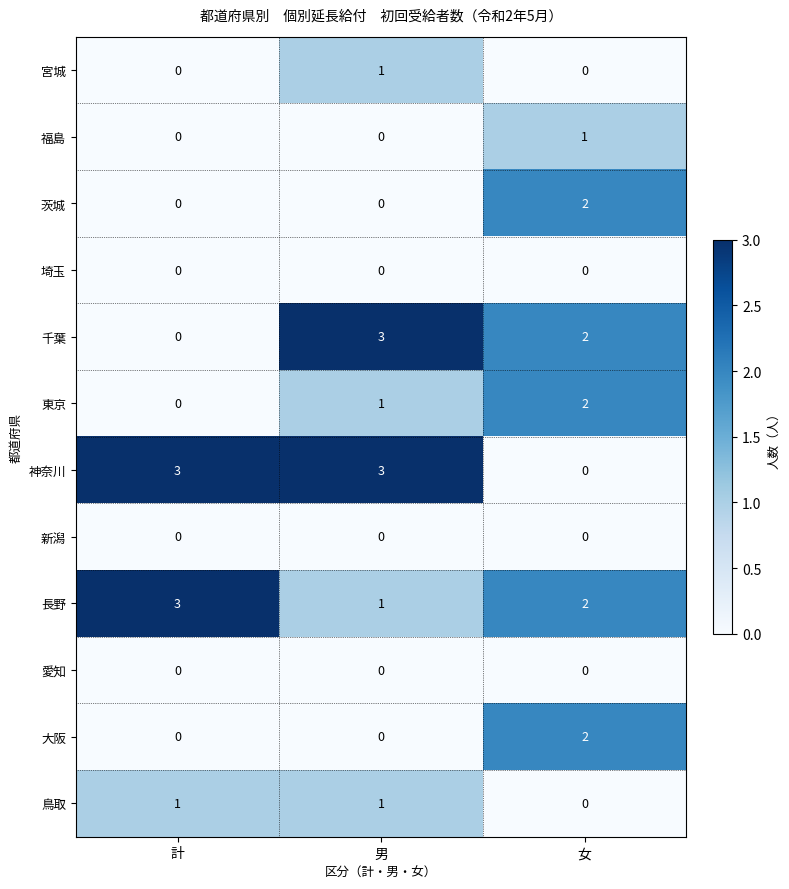

At which category is the sum across all series the highest?

女